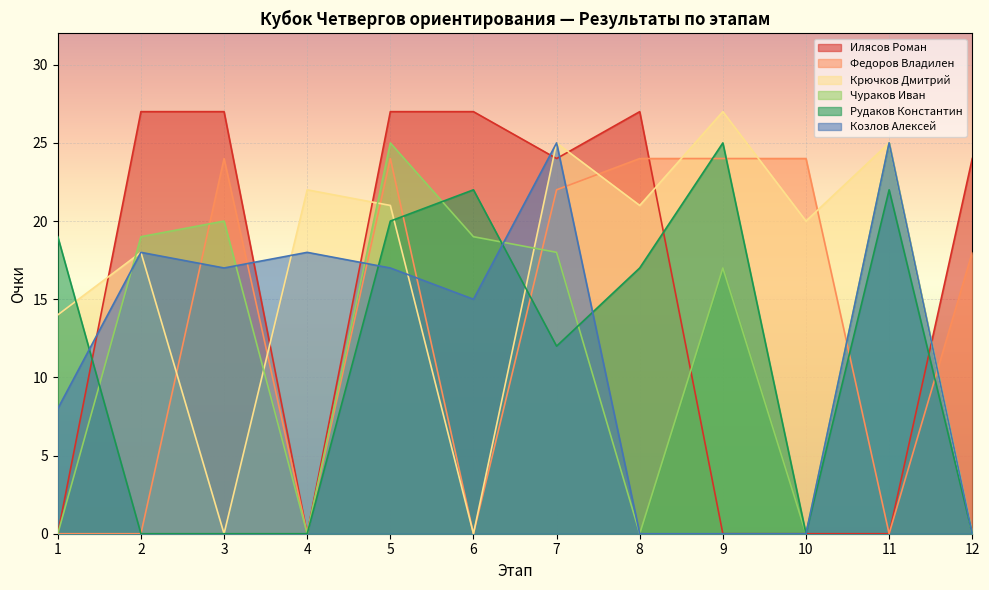

Reading right to left, what are all the values shown in this chart?

Илясов Роман: 24	0	0	0	27	24	27	27	0	27	27	0
Федоров Владилен: 18	0	24	24	24	22	0	24	0	24	0	0
Крючков Дмитрий: 0	25	20	27	21	25	0	21	22	0	18	14
Чураков Иван: 0	25	0	17	0	18	19	25	0	20	19	0
Рудаков Константин: 0	22	0	25	17	12	22	20	0	0	0	19
Козлов Алексей: 0	25	0	0	0	25	15	17	18	17	18	8